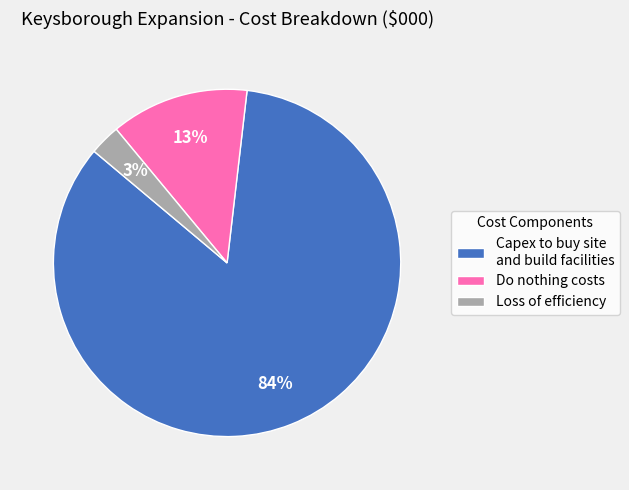

Which slice is the largest?

Capex to buy site and build facilities